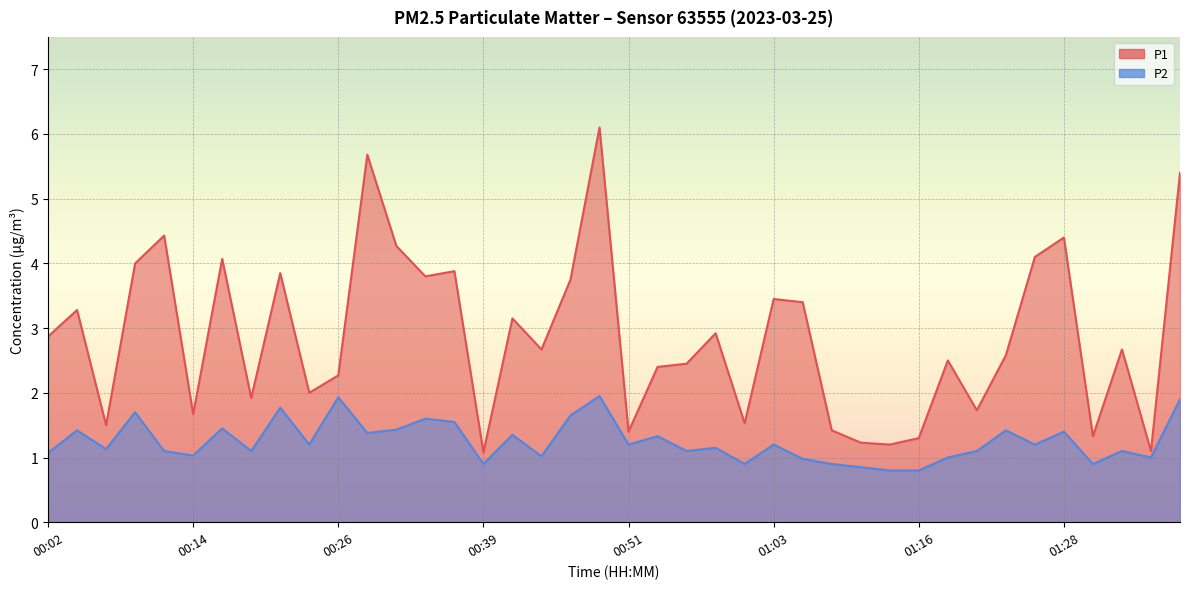

True or false: P1 and P2 intersect in this chart.

False